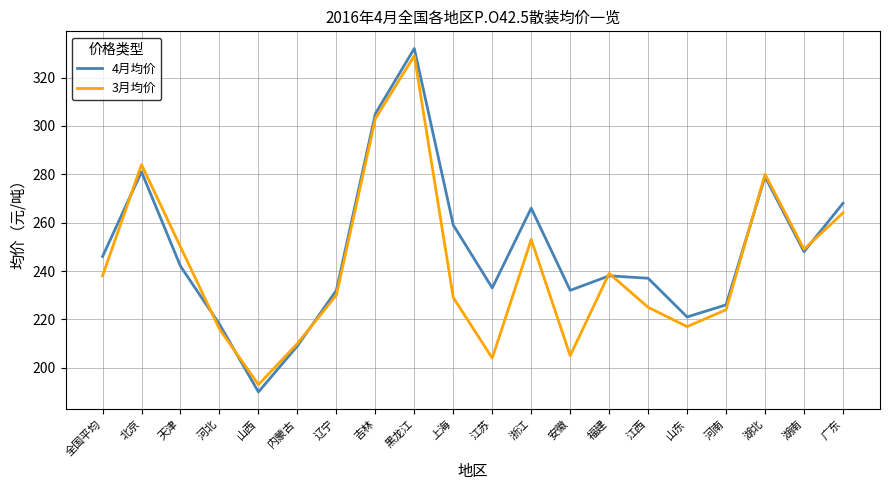

Which series has the largest range (max minus min)?

4月均价